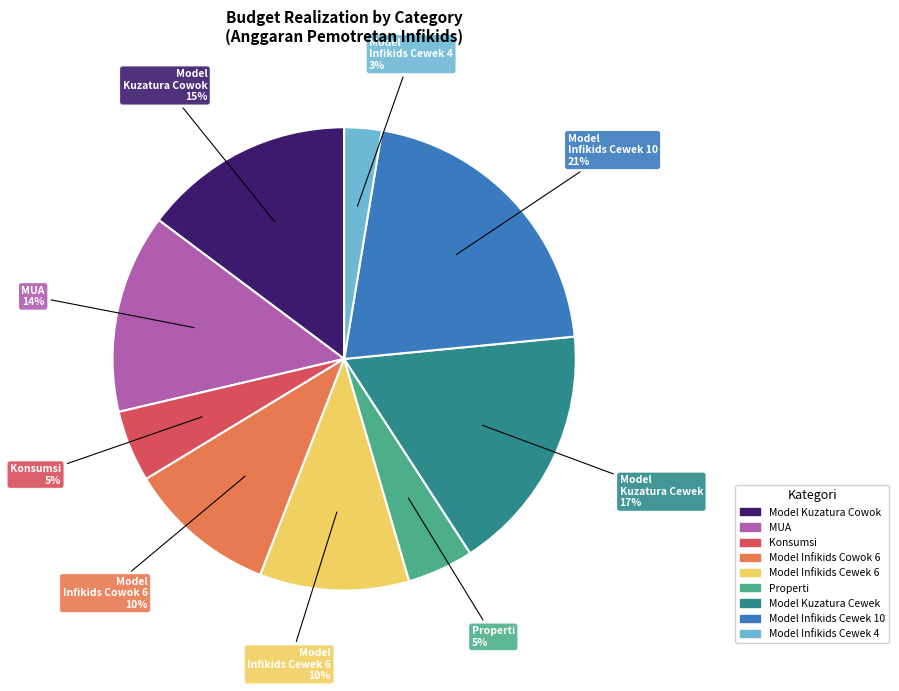

How many segments does this pie chart have?

9